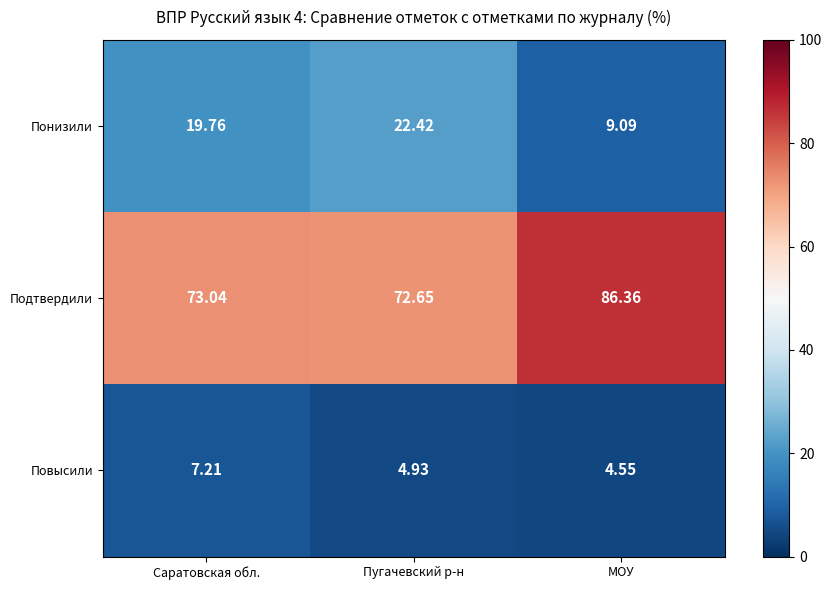

Which label corresponds to the smallest value in the chart?

МОУ